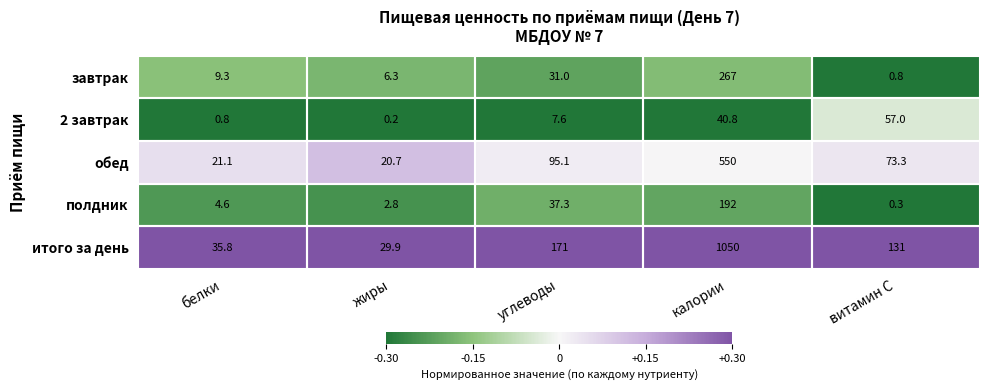

At which category is the sum across all series the highest?

калории